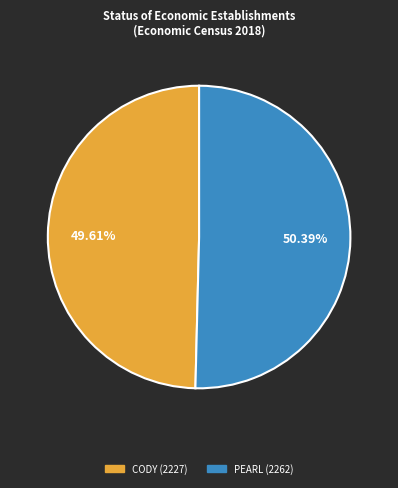

To the nearest percent, what portion does CODY represent?

50%